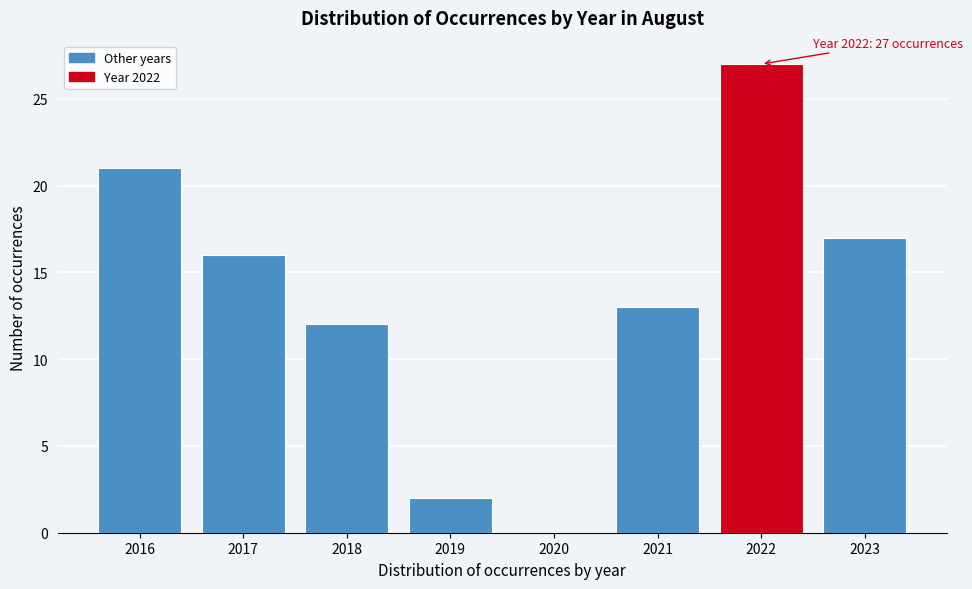

Reading left to right, extract all data points from this chart.

2016=21	2017=16	2018=12	2019=2	2020=0	2021=13	2022=27	2023=17